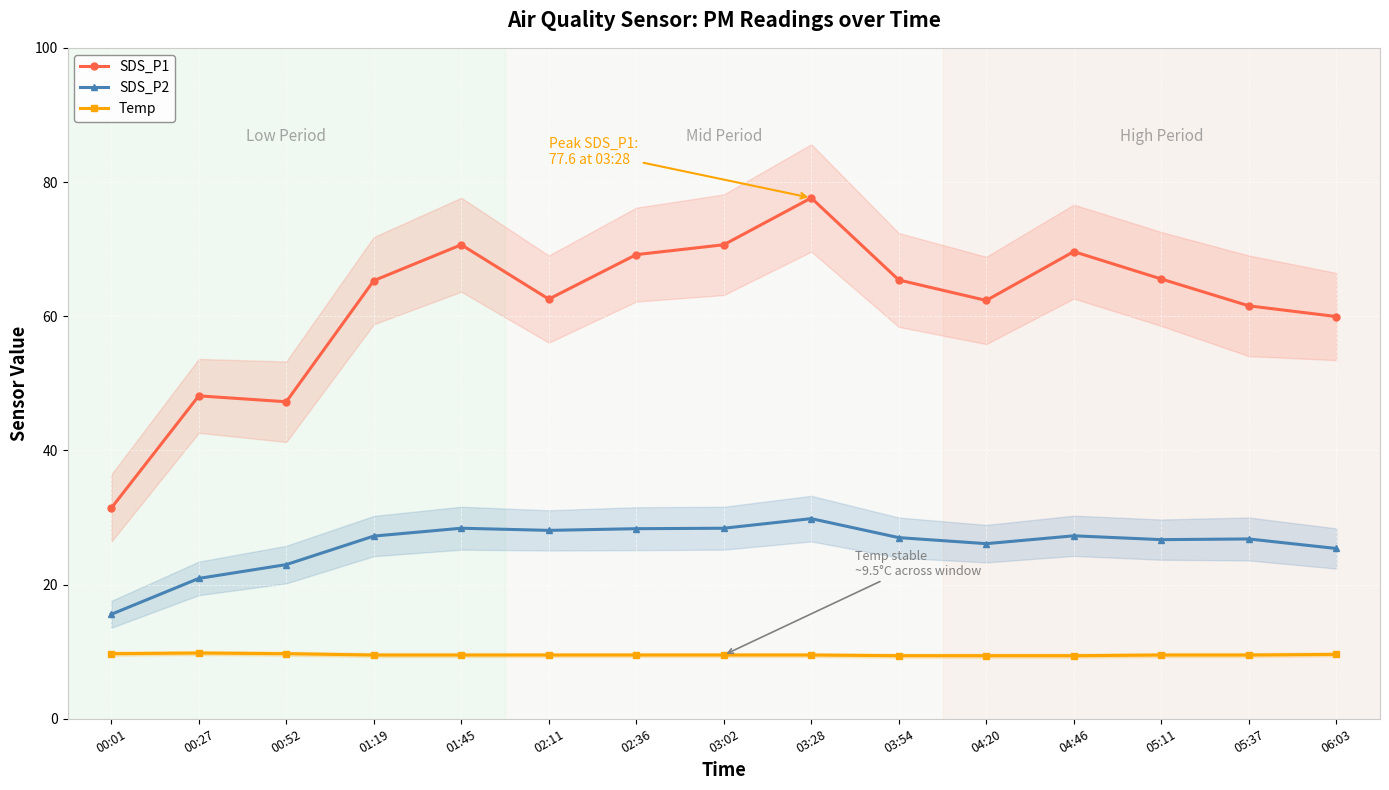

True or false: SDS_P2 has a value of 20.9 at 00:27.

True